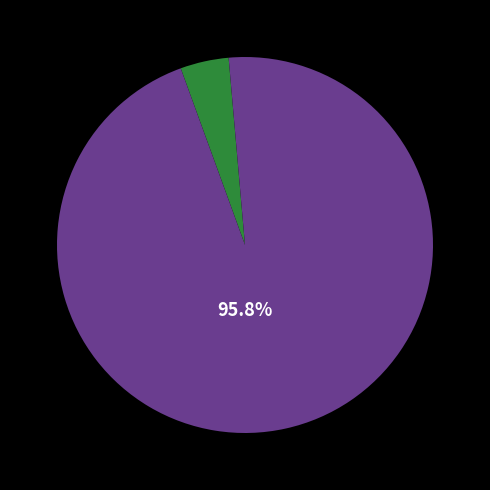

Is there a majority slice in this chart?

Yes